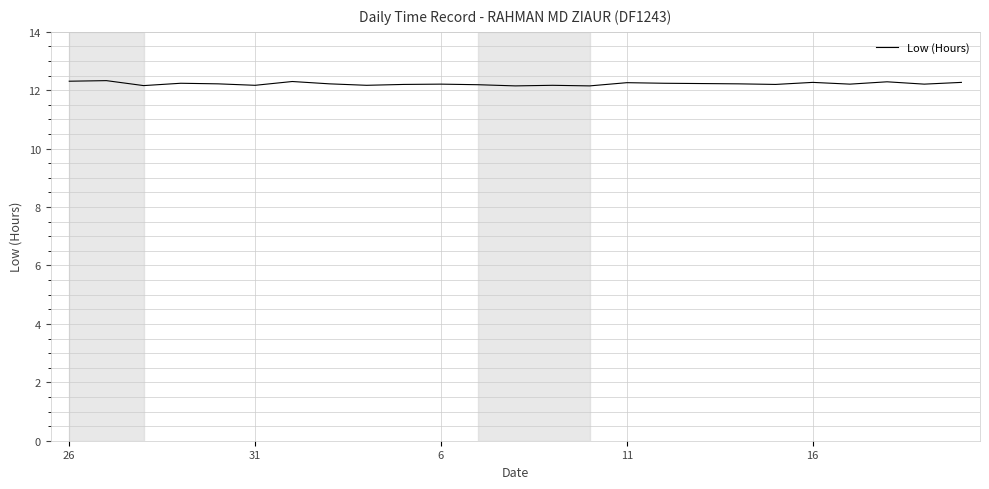

What is the greatest value displayed?

12.3